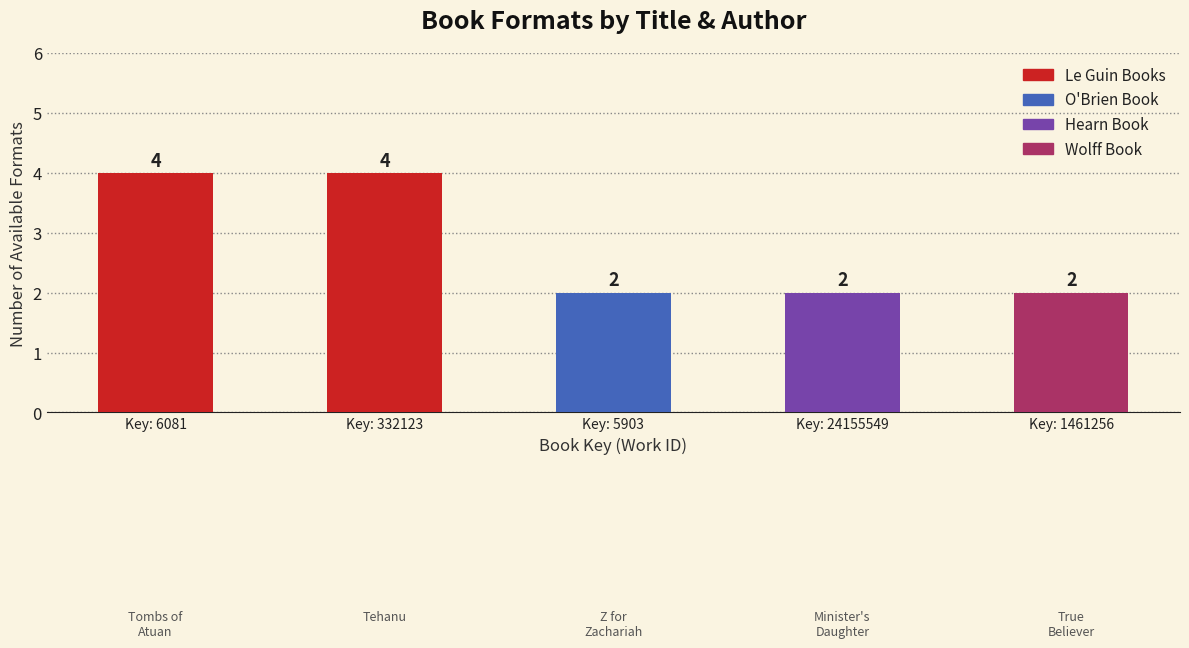

What is the greatest value displayed?

4